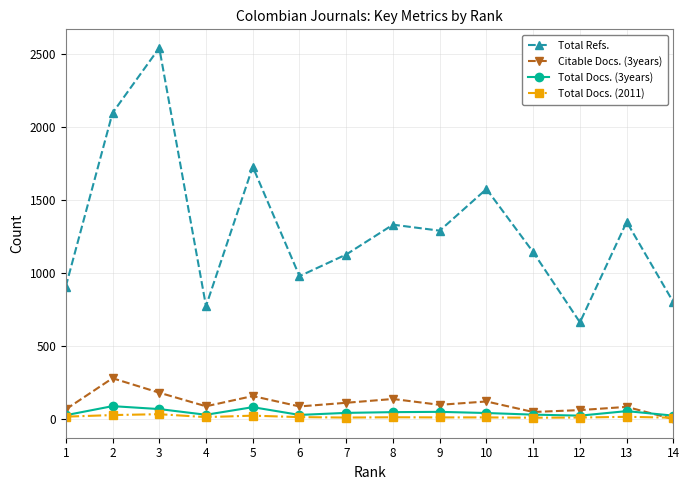

True or false: Total Docs. (3years) and Citable Docs. (3years) cross at least once.

True